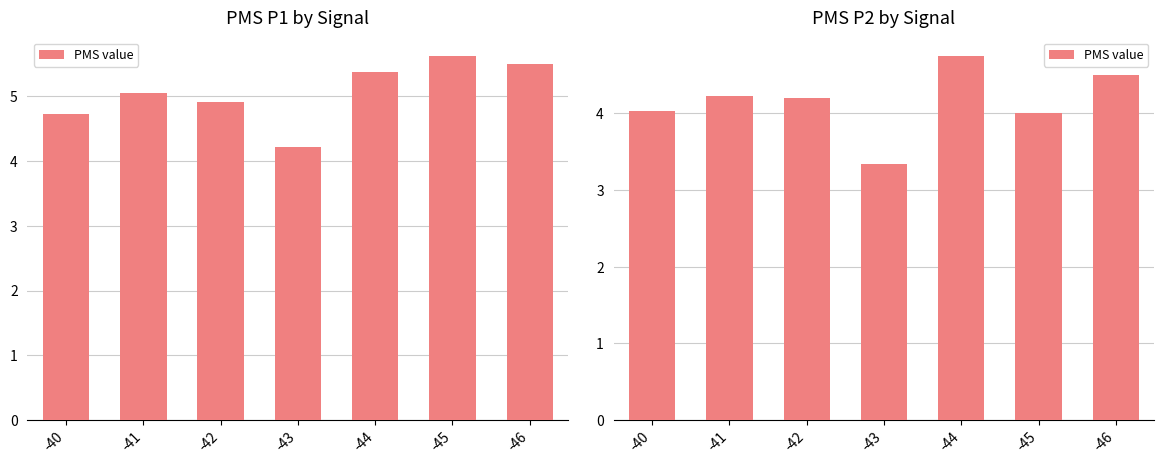

What is the minimum value shown in the chart?

3.3